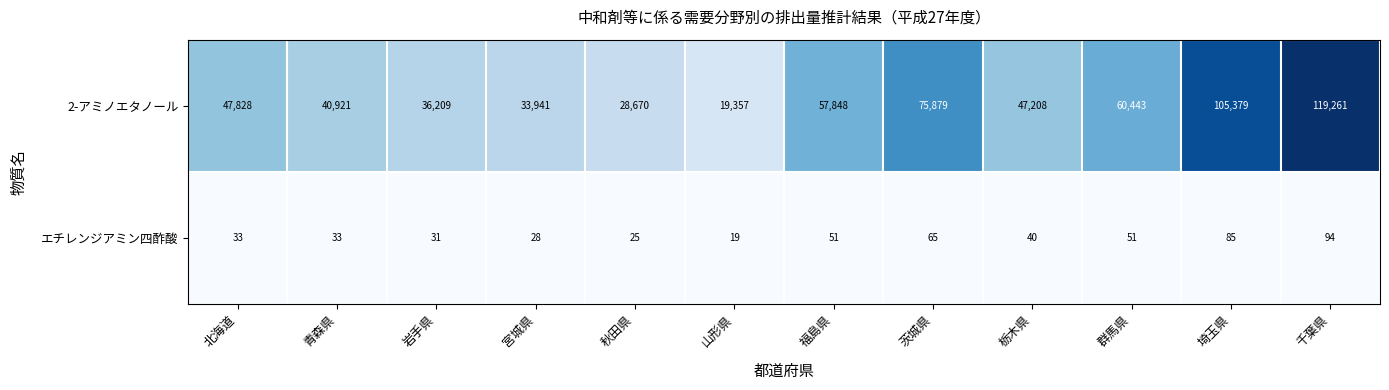

The value of 2-アミノエタノール at 秋田県 is 41075. True or false?

False